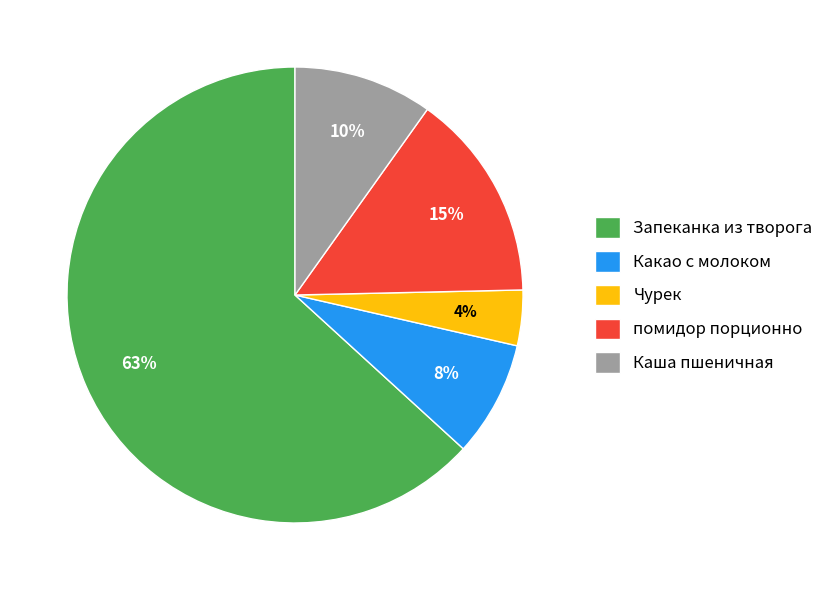

To the nearest percent, what portion does Какао с молоком represent?

8%